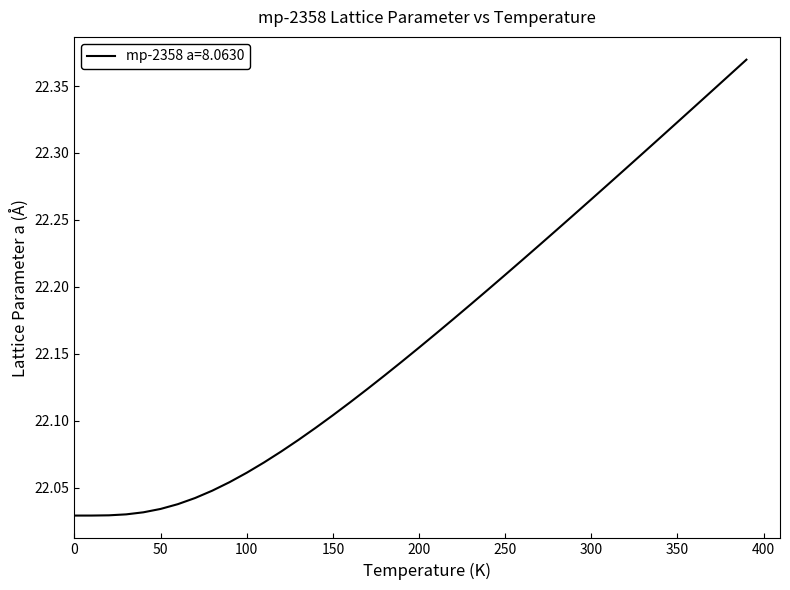

The chart shows a value of 15.2 at 200. True or false?

False